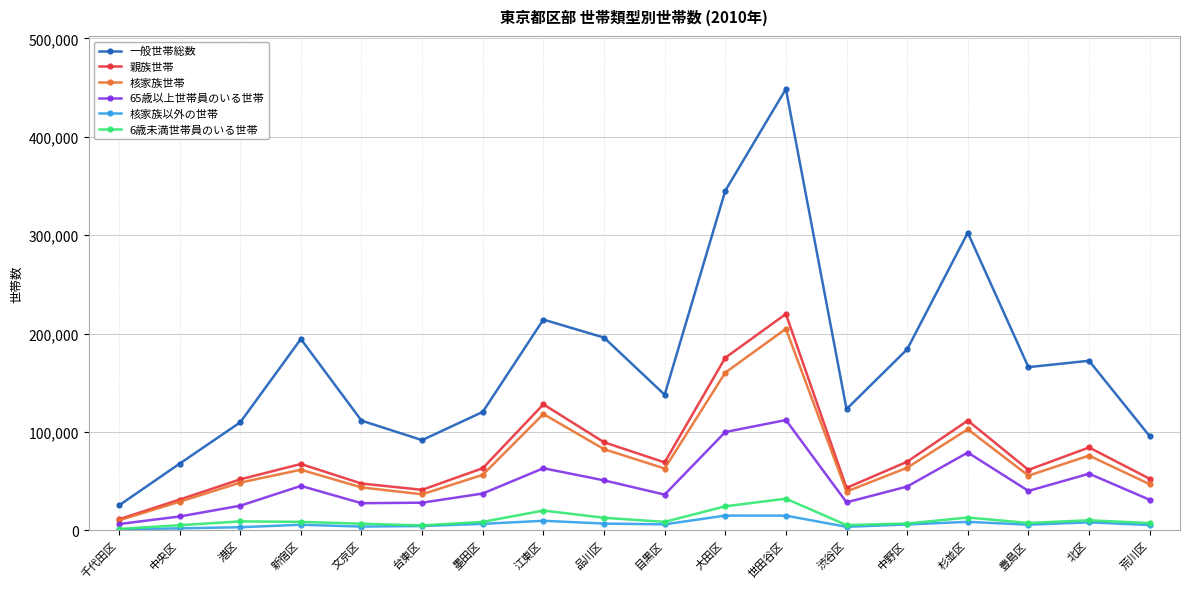

List the series in order of their peak value, lowest first.

核家族以外の世帯, 6歳未満世帯員のいる世帯, 65歳以上世帯員のいる世帯, 核家族世帯, 親族世帯, 一般世帯総数